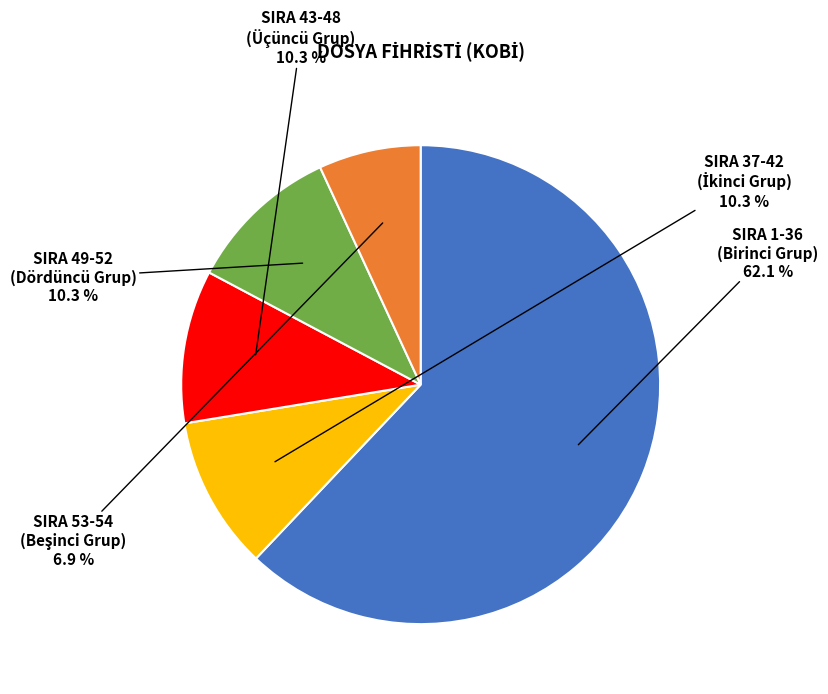

What portion of the pie excludes SIRA 49-52 (Dördüncü Grup)?

89.7%